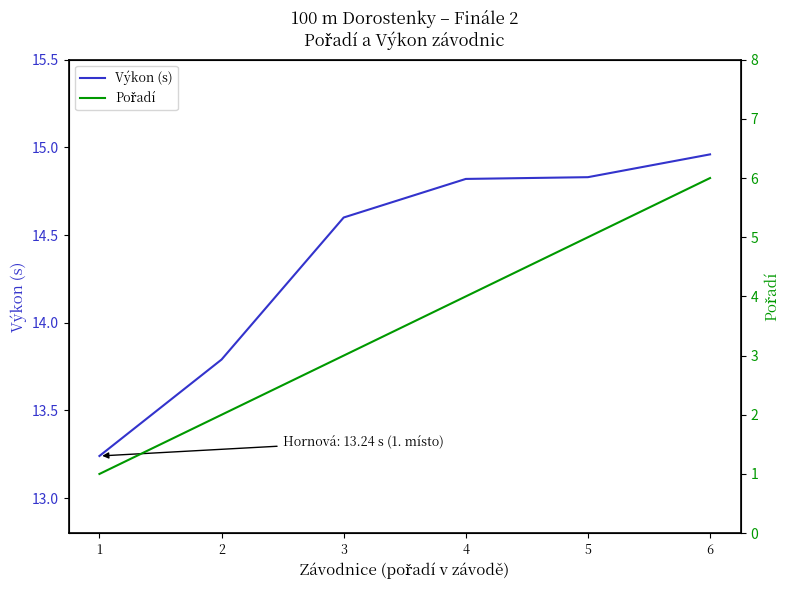

Which series has the widest spread of values?

Pořadí